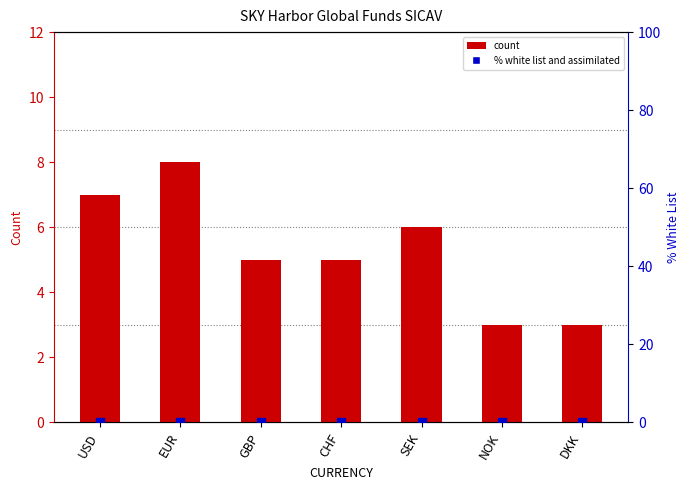

Which series reaches the minimum Y coordinate?

% white list